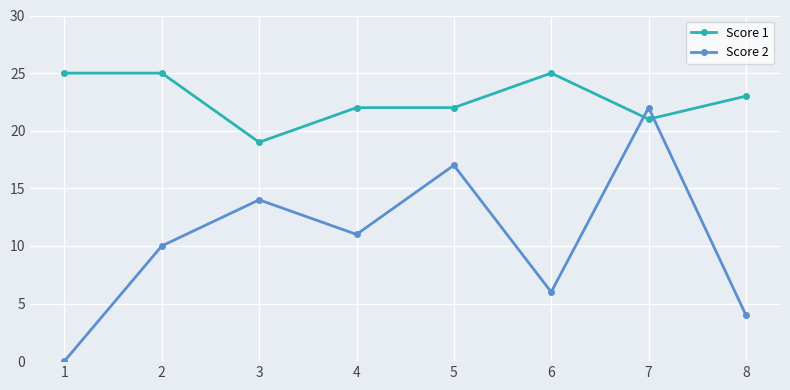

How many lines are shown in the chart?

2